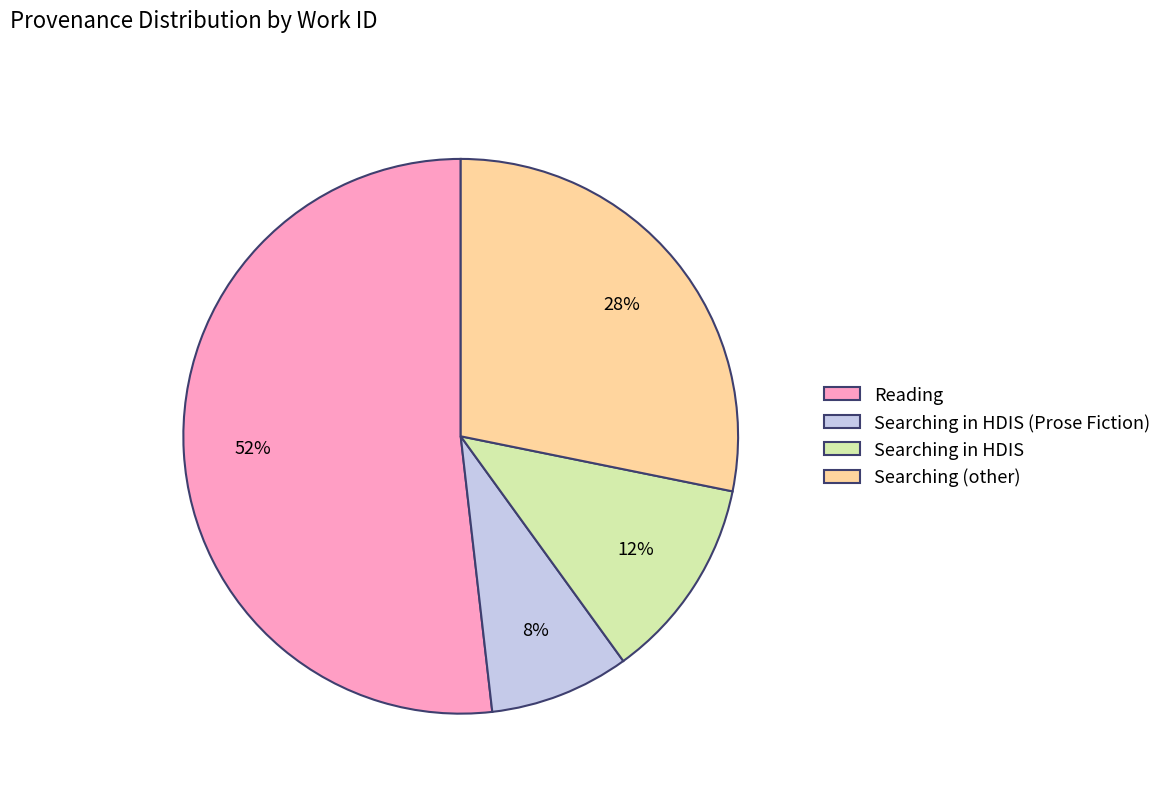

Is it true that Searching in HDIS (Prose Fiction) is 8% of the pie?

True